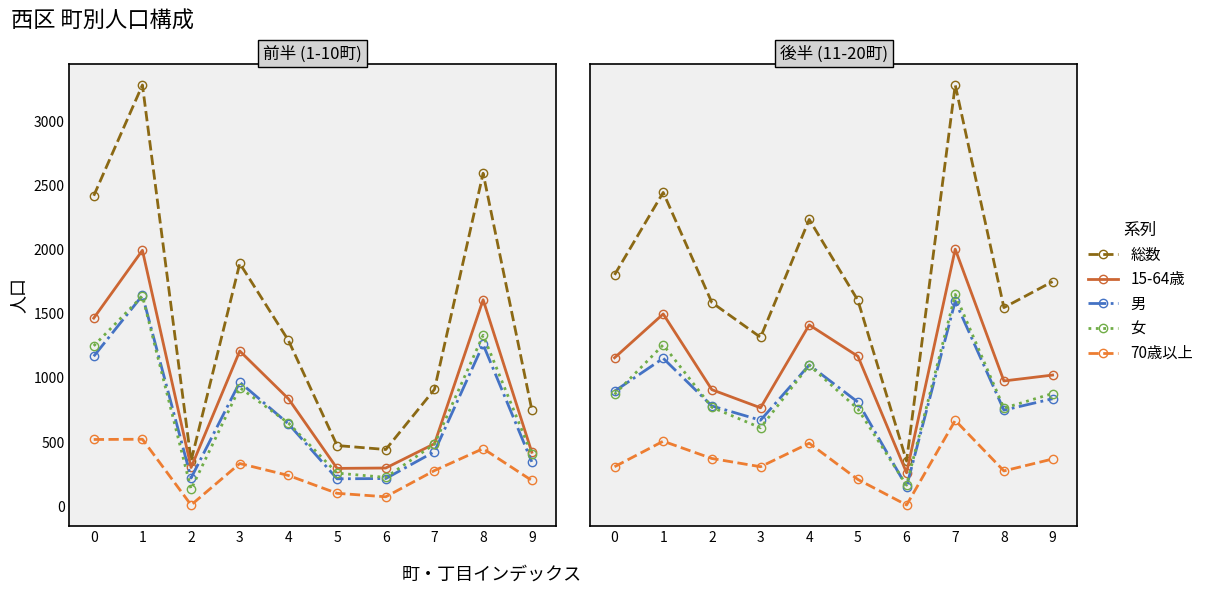

How many interior local peaks does the 70歳以上 series have?

3